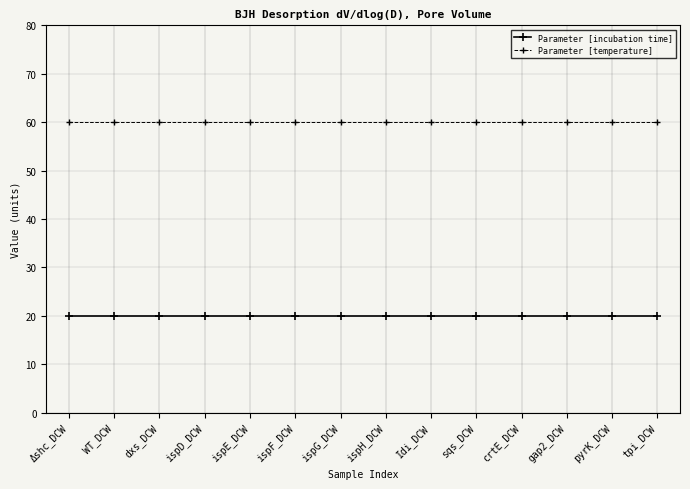

Is the value of Parameter [temperature] at ispG_DCW greater than the value of Parameter [incubation time] at gap2_DCW?

Yes